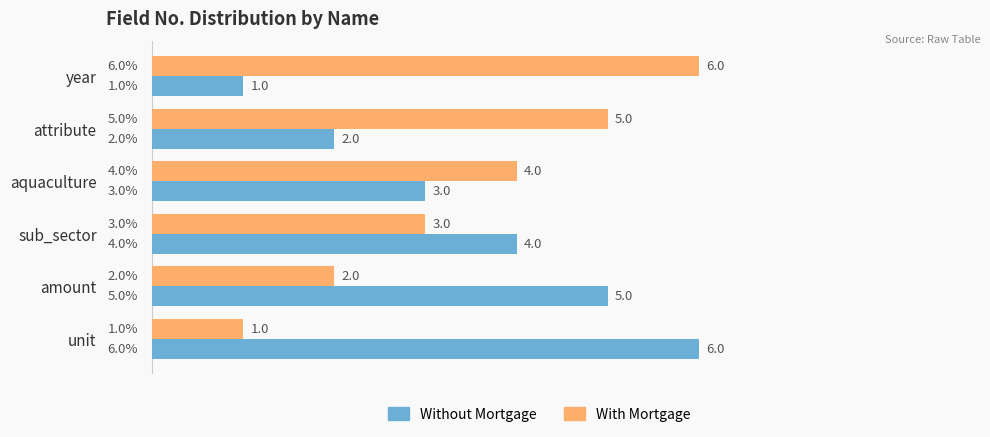

What is the highest value of the Without Mortgage series?

6